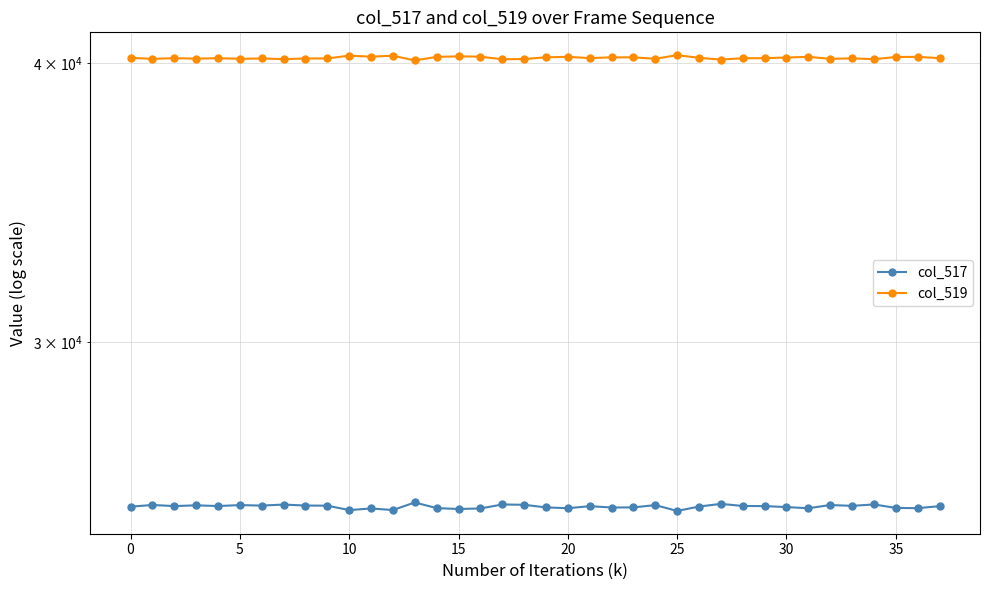

Reading left to right, transcribe all the data shown in this chart.

col_517: 25328	25372	25343	25363	25344	25369	25356	25383	25357	25354	25239	25281	25240	25438	25290	25268	25281	25385	25377	25309	25287	25341	25306	25309	25369	25217	25331	25401	25346	25343	25317	25287	25371	25349	25386	25295	25289	25341
col_519: 40207	40163	40192	40172	40191	40166	40179	40152	40178	40181	40296	40254	40295	40097	40245	40267	40254	40146	40158	40226	40248	40194	40226	40226	40166	40318	40204	40134	40189	40192	40218	40248	40164	40186	40149	40240	40246	40194